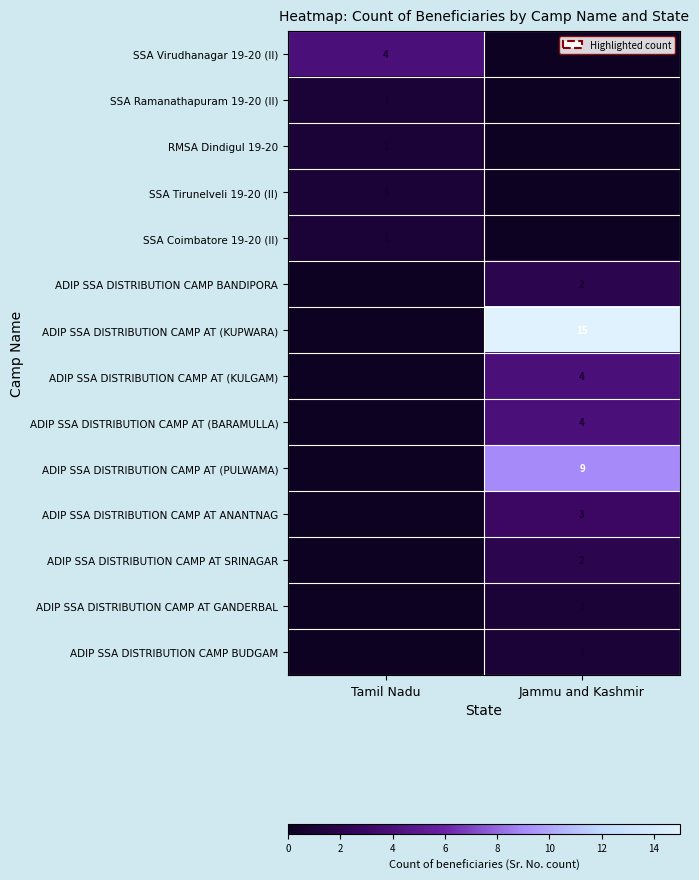

True or false: ADIP SSA DISTRIBUTION CAMP AT ANANTNAG has a value of 3 at Jammu and Kashmir.

True